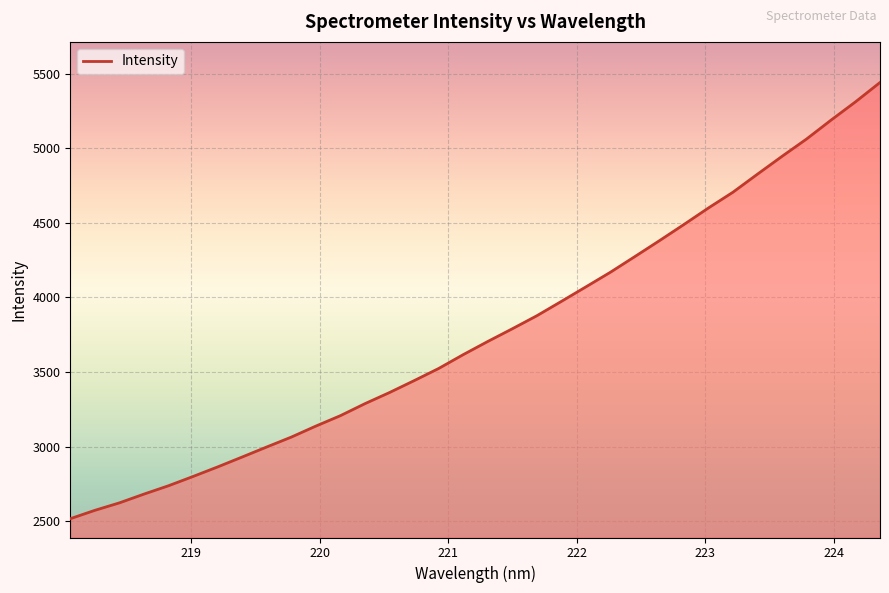

What is the maximum value shown in the chart?

5440.3